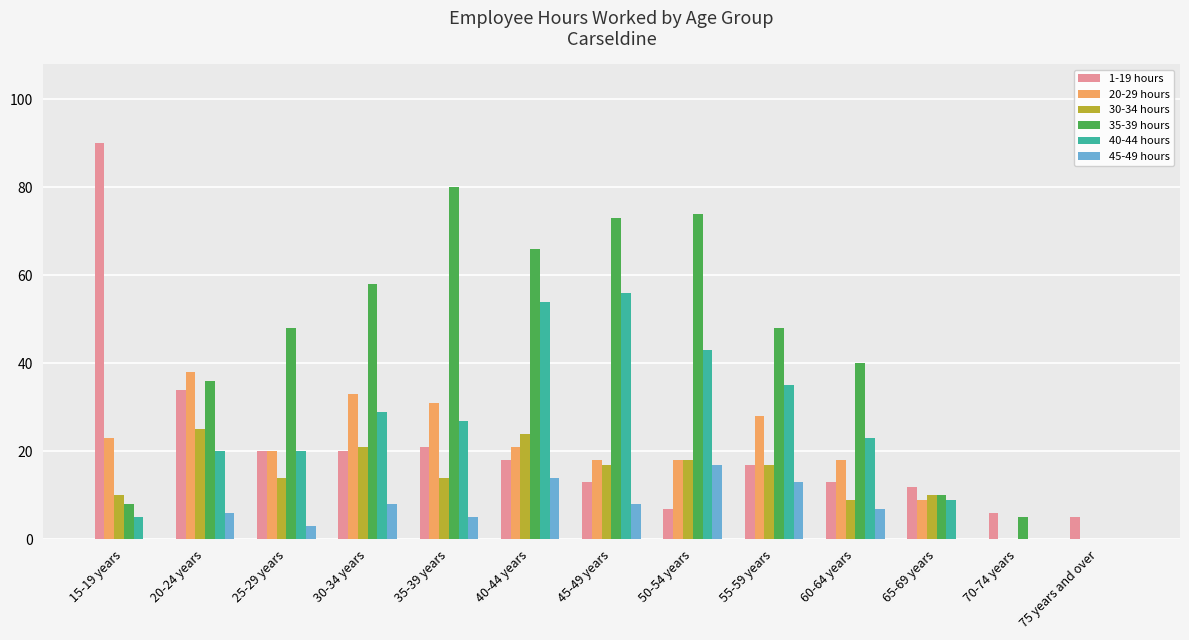

Are the bars grouped side by side (vs. stacked)?

Yes